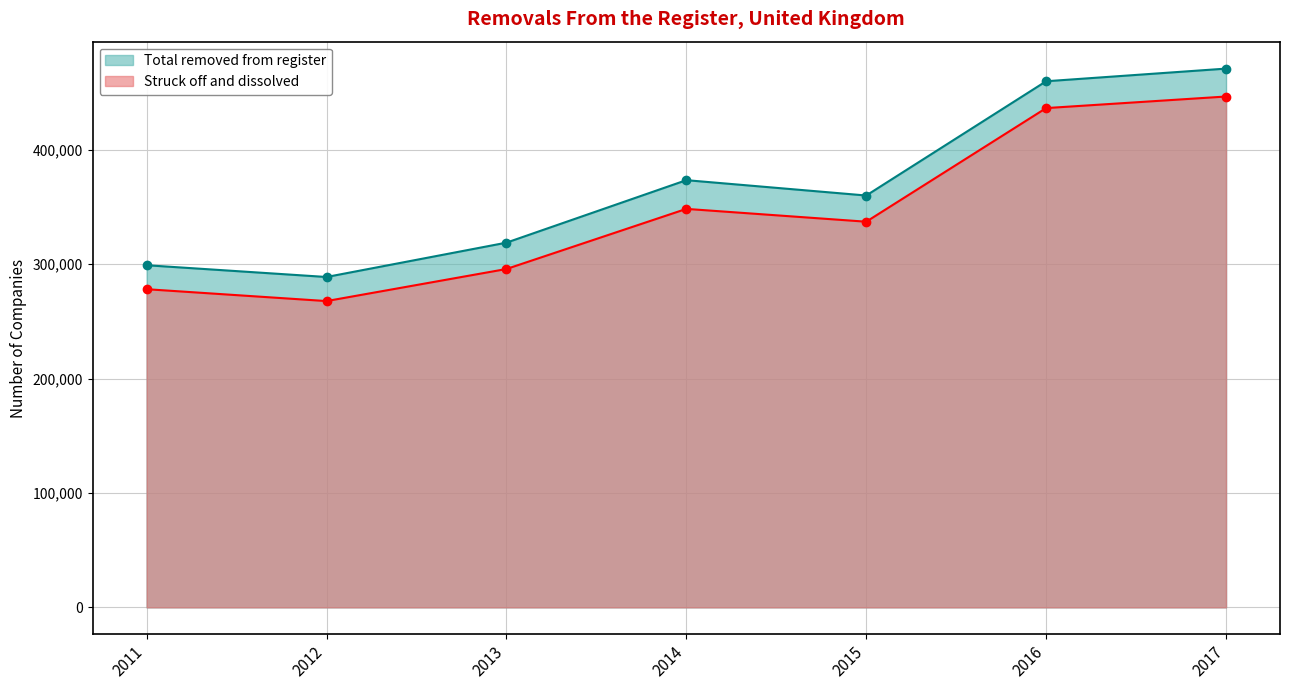

How many lines are shown in the chart?

2